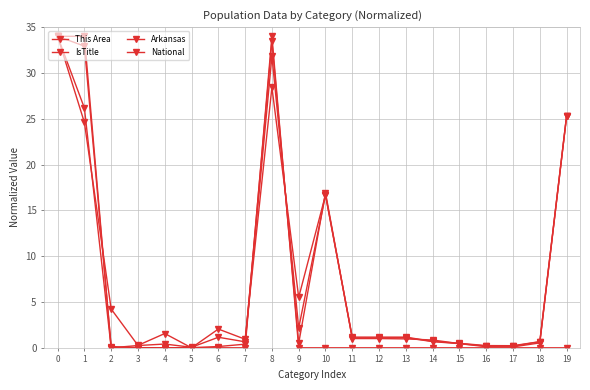

Which series ends up on top after the final intersection of This Area and Arkansas?

Arkansas